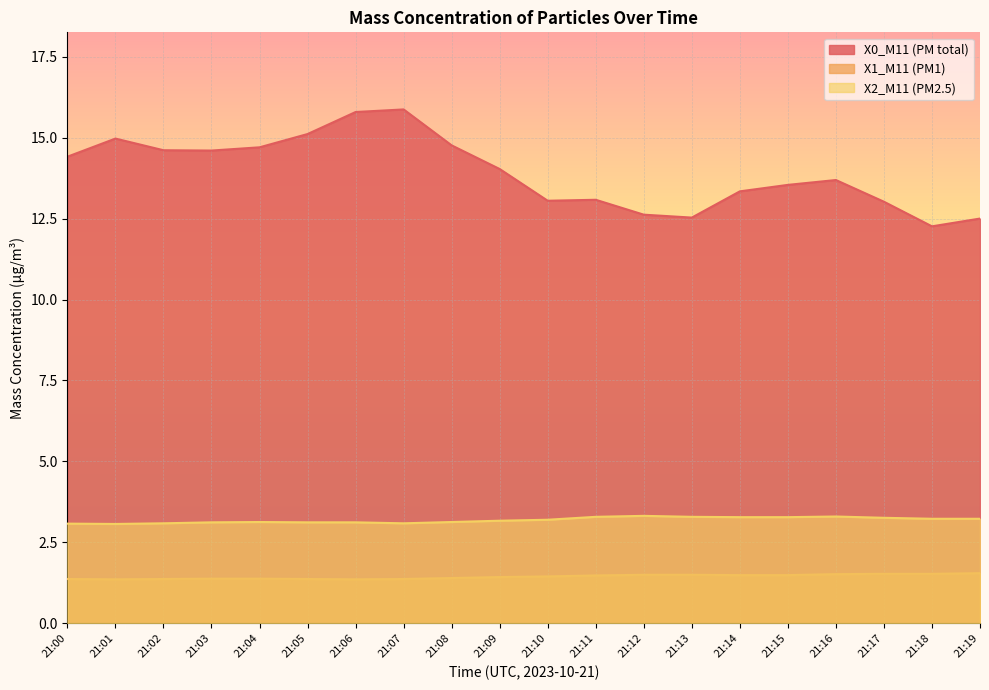

True or false: X1_M11 (PM1) and X0_M11 (PM total) cross at least once.

False